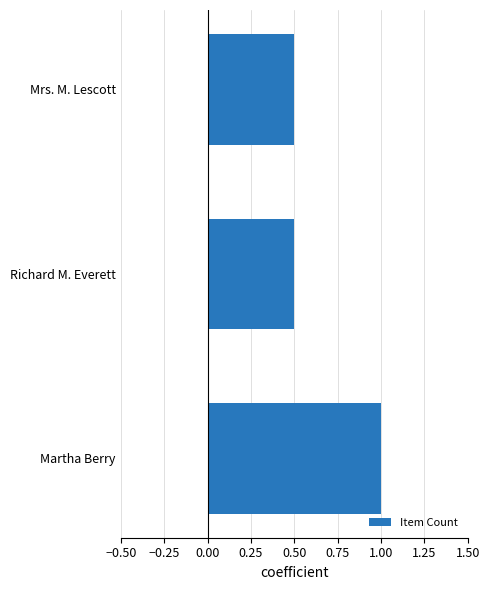

What is the change in value from Martha Berry to Richard M. Everett?

-0.5